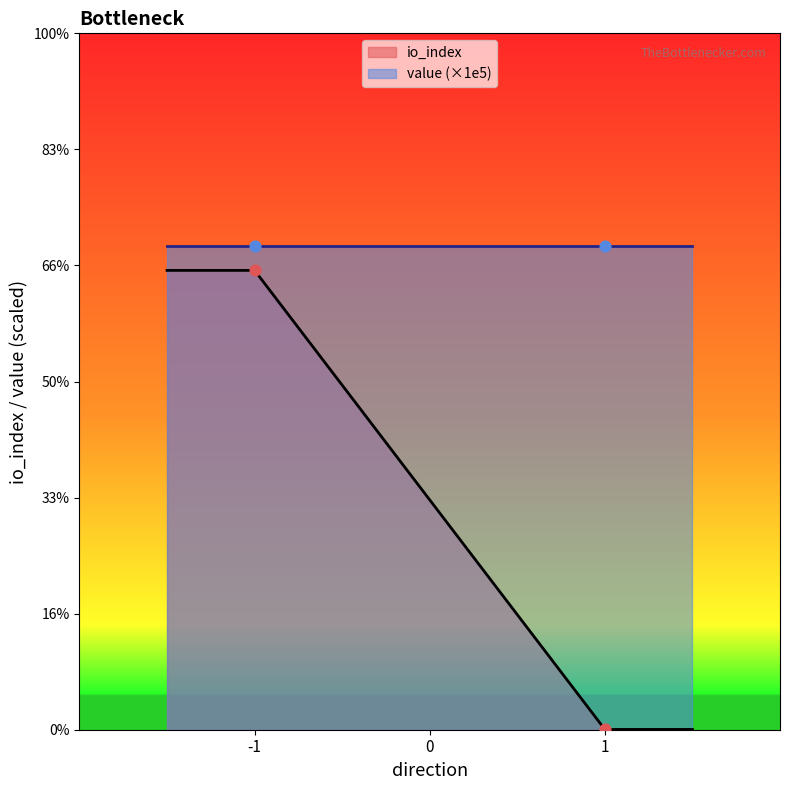

What are all the series names shown in the legend?

io_index, value